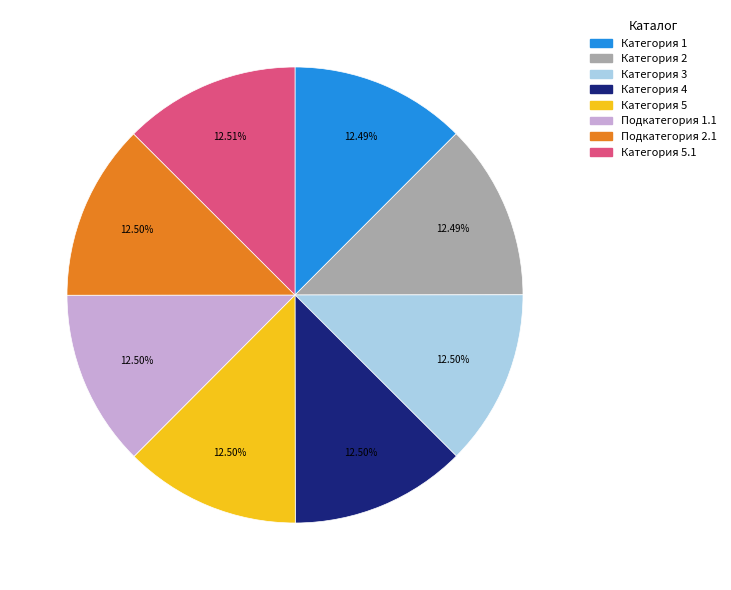

Does any single category account for the majority?

No